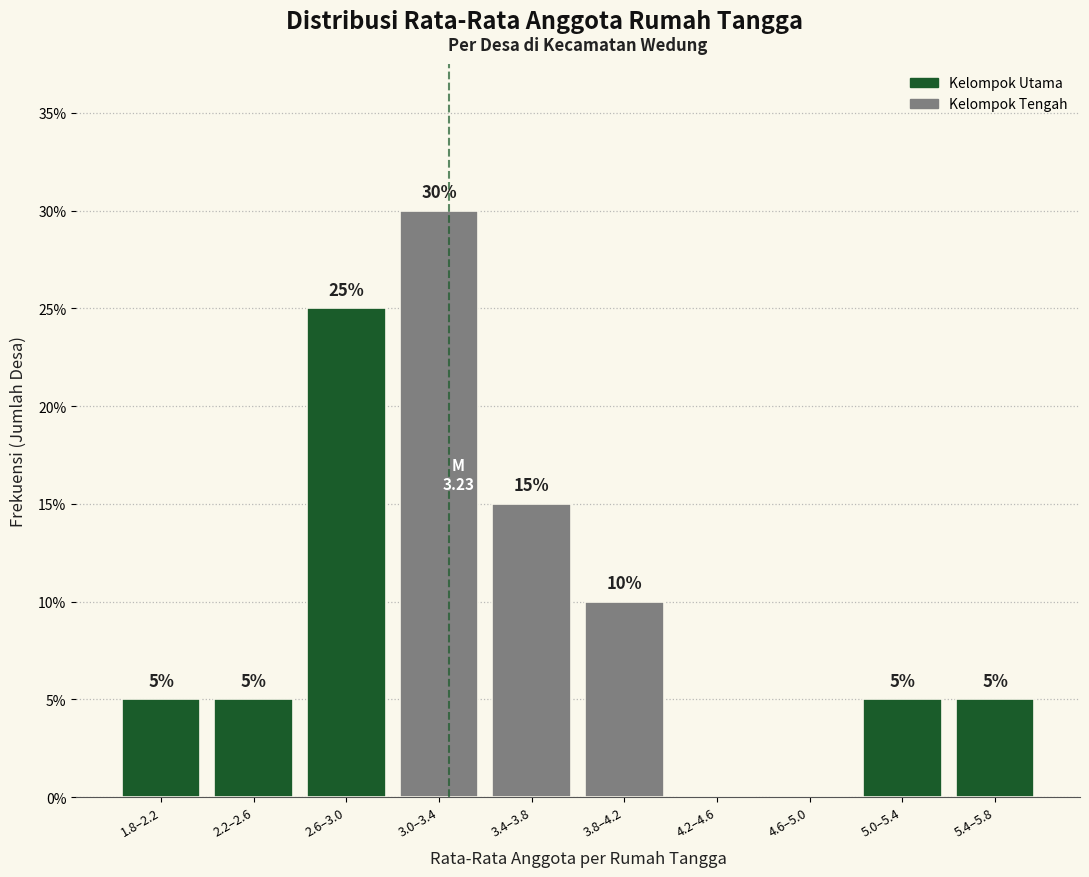

Reading left to right, what are all the values shown in this chart?

1.8–2.2=5	2.2–2.6=5	2.6–3.0=25	3.0–3.4=30	3.4–3.8=15	3.8–4.2=10	4.2–4.6=0	4.6–5.0=0	5.0–5.4=5	5.4–5.8=5